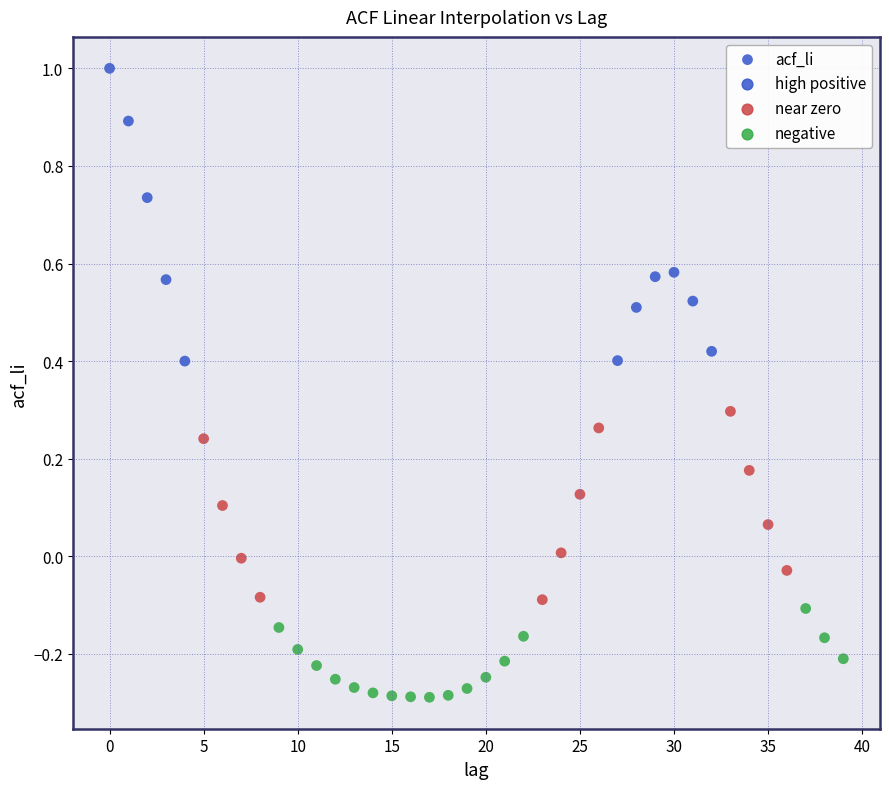

What is the range of Y values (max minus min)?

1.3